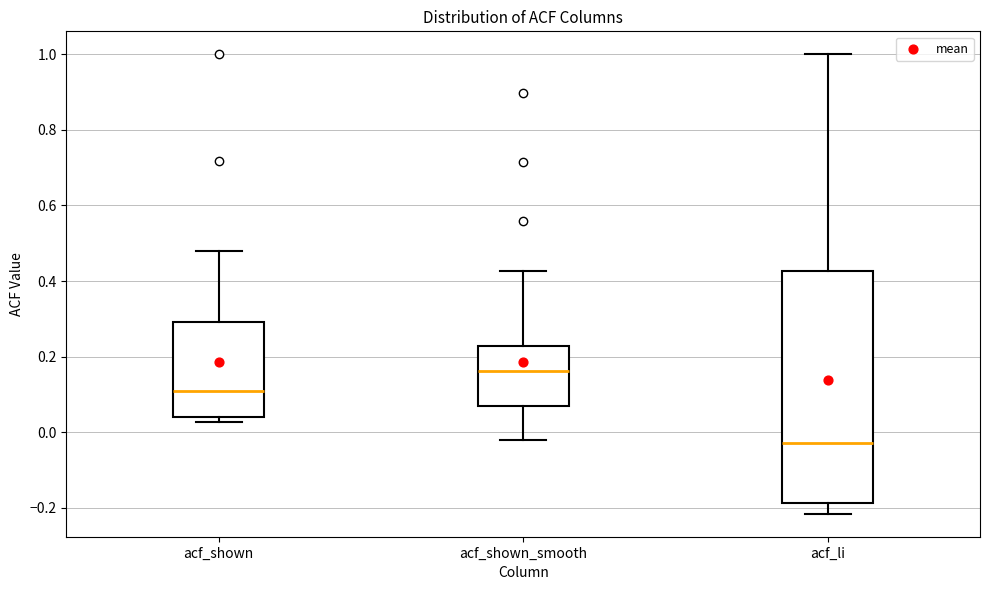

Reading left to right, transcribe this box plot: for each box, give where its median line is, the range the box spans, and where its two whiskers end, as read against the y-axis. The values are not printed on the chart, so give them approximately, as read against the axis.

acf_shown: median 0.10, box 0.04 to 0.30, whiskers 0.02 to 0.48
acf_shown_smooth: median 0.16, box 0.06 to 0.22, whiskers -0.02 to 0.42
acf_li: median -0.02, box -0.18 to 0.42, whiskers -0.22 to 1.00